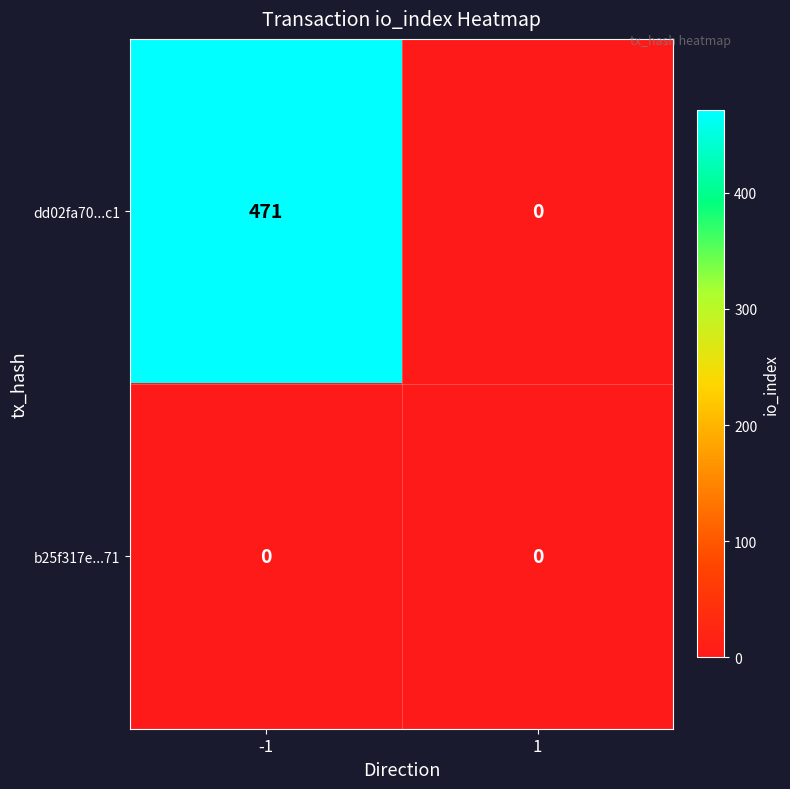

Reading left to right, extract all data points from this chart.

dd02fa70...c1: 471	0
b25f317e...71: 0	0